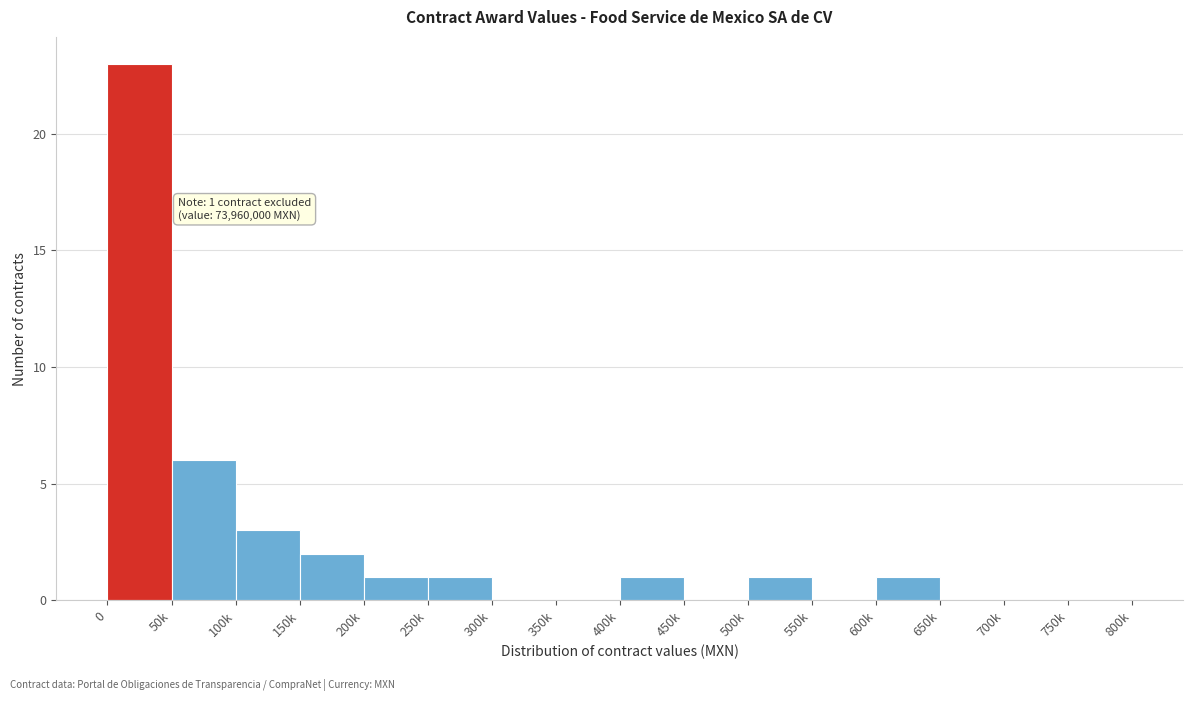

Reading left to right, transcribe all the data shown in this chart.

0=23	50k=6	100k=3	150k=2	200k=1	250k=1	300k=0	350k=0	400k=1	450k=0	500k=1	550k=0	600k=1	650k=0	700k=0	750k=0